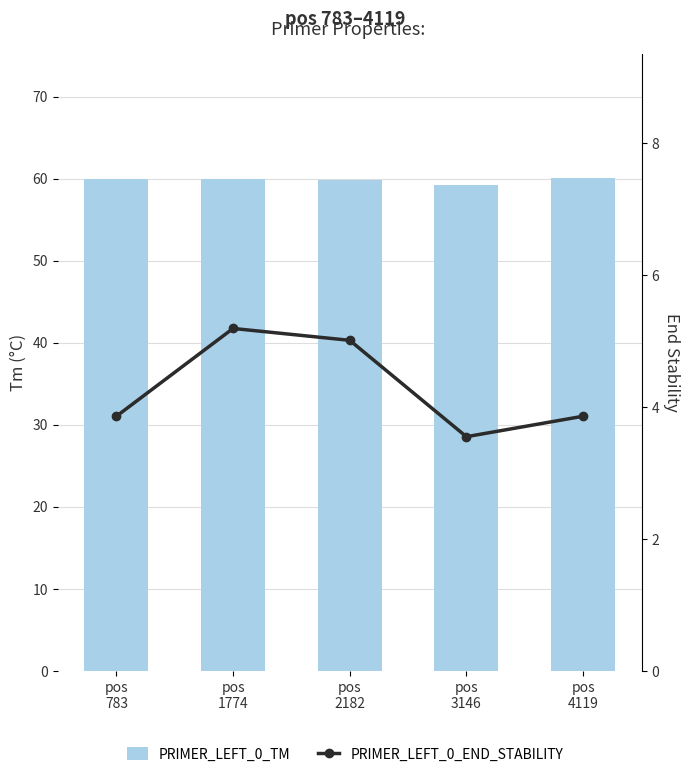

Reading left to right, list all the values displayed in this chart.

PRIMER_LEFT_0_TM: 60.0	60.0	59.8	59.2	60.1
PRIMER_LEFT_0_END_STABILITY: 3.9	5.2	5.0	3.5	3.9